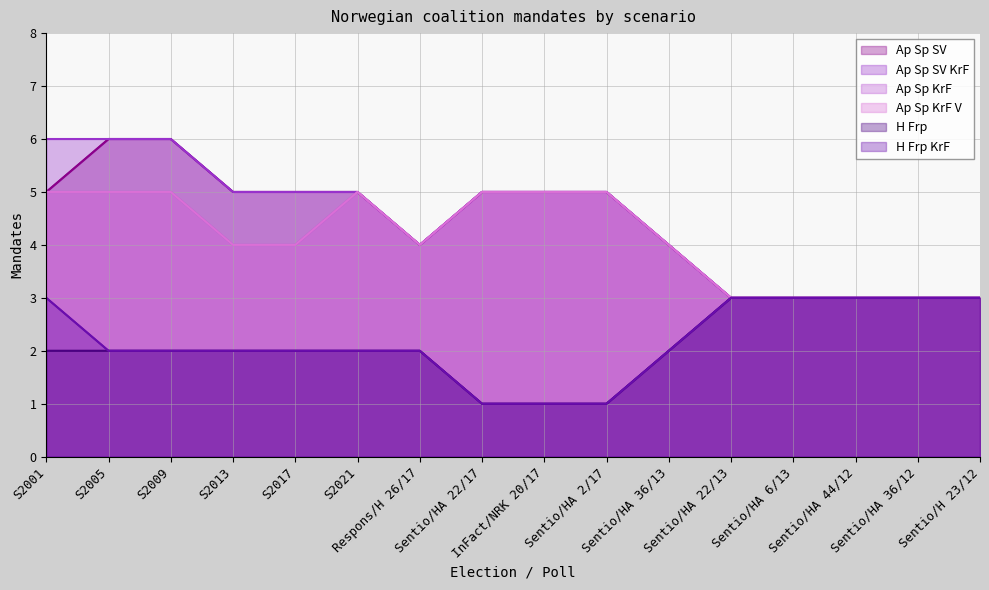

How many interior local valleys does the Ap Sp SV KrF series have?

1